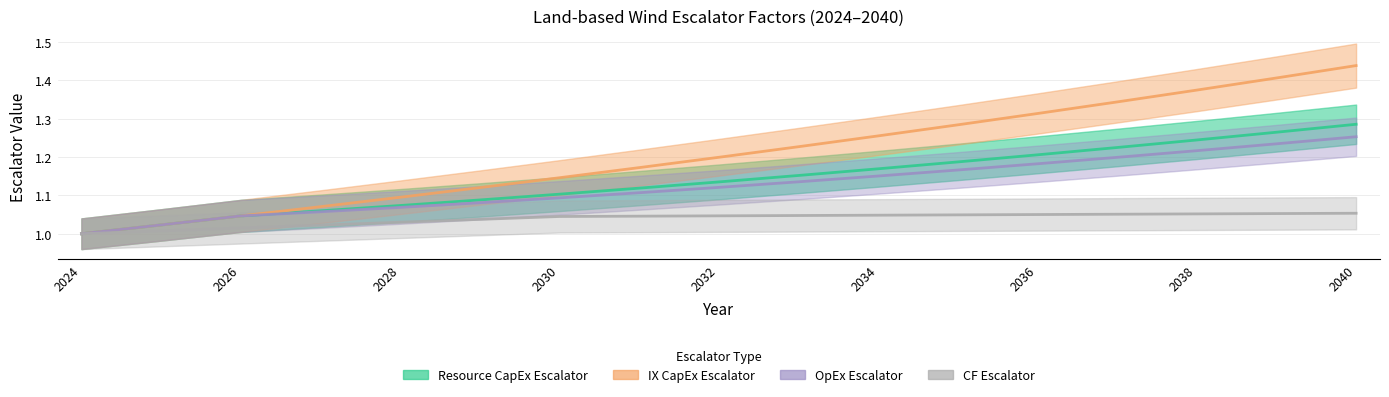

What is the smallest value displayed?

1.0